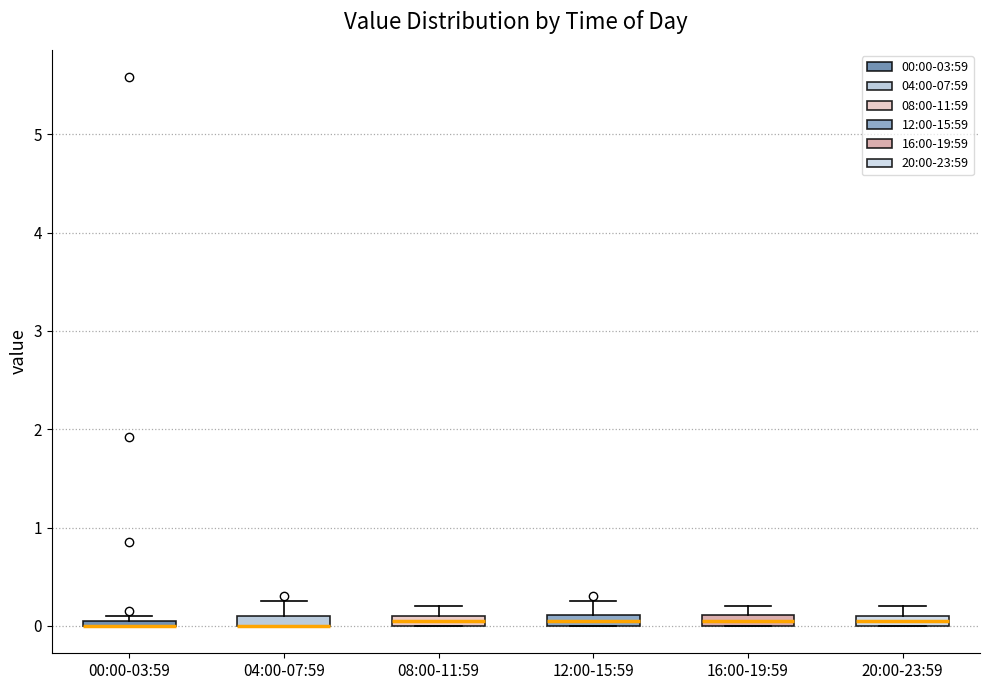

Where is the lower edge of the box for 16:00-19:59 on the y-axis? The values are not printed on the chart, so give them approximately, as read against the axis.

0.0